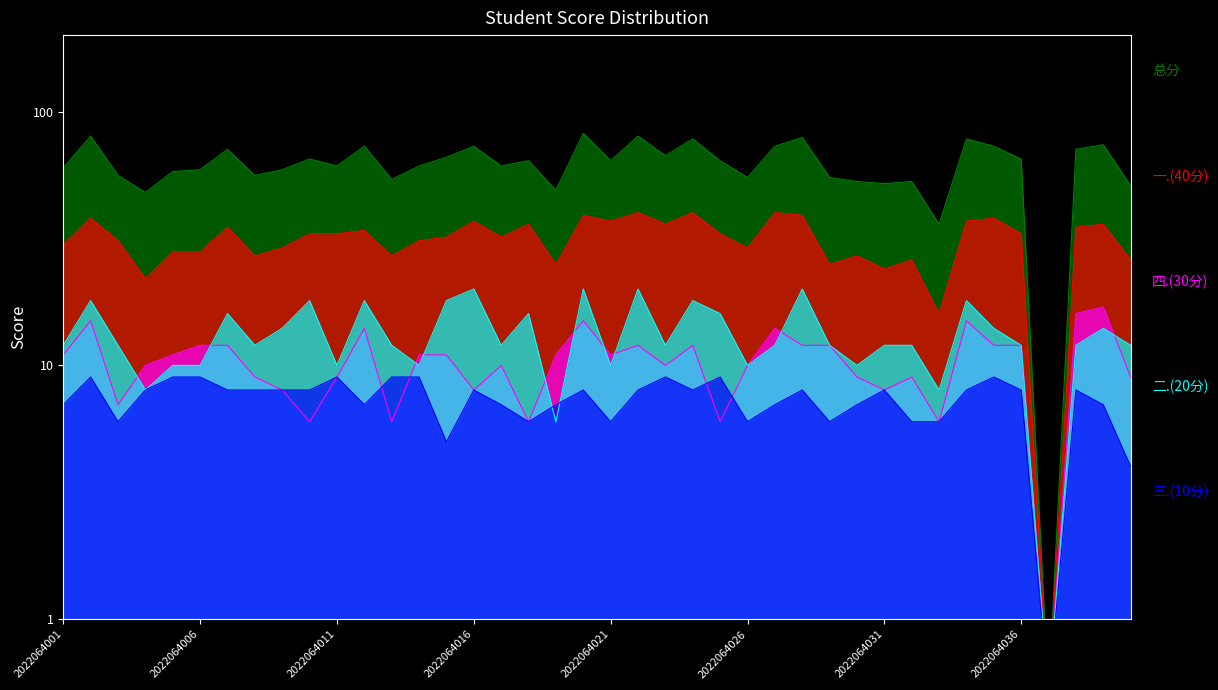

Where does the 一.(40分) series first go above 33?

2022064002